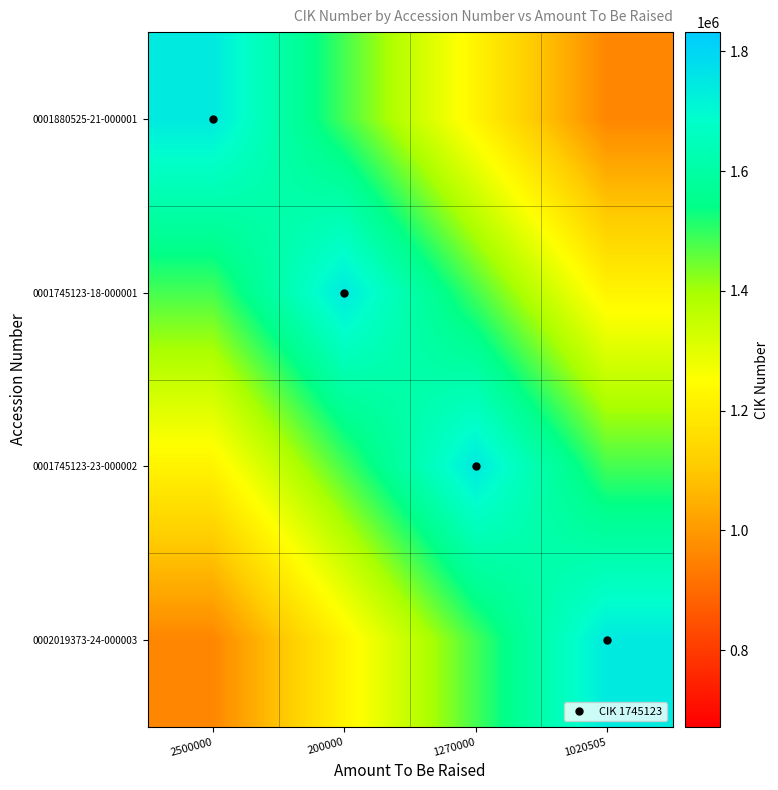

Which category has the highest value across all series?

2500000